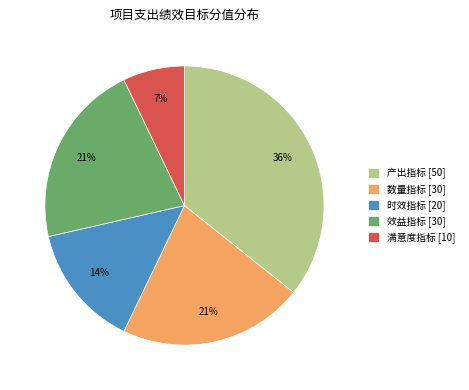

To the nearest percent, what percentage of the pie is 满意度指标?

7%